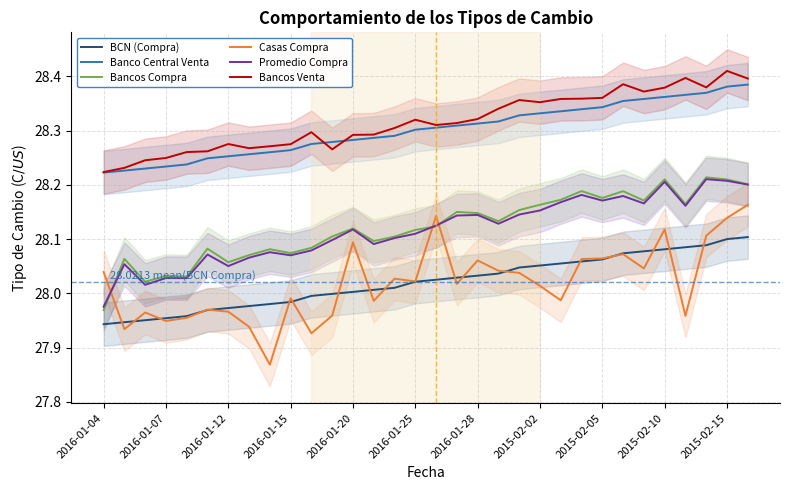

True or false: Bancos Venta and Bancos Compra cross at least once.

False